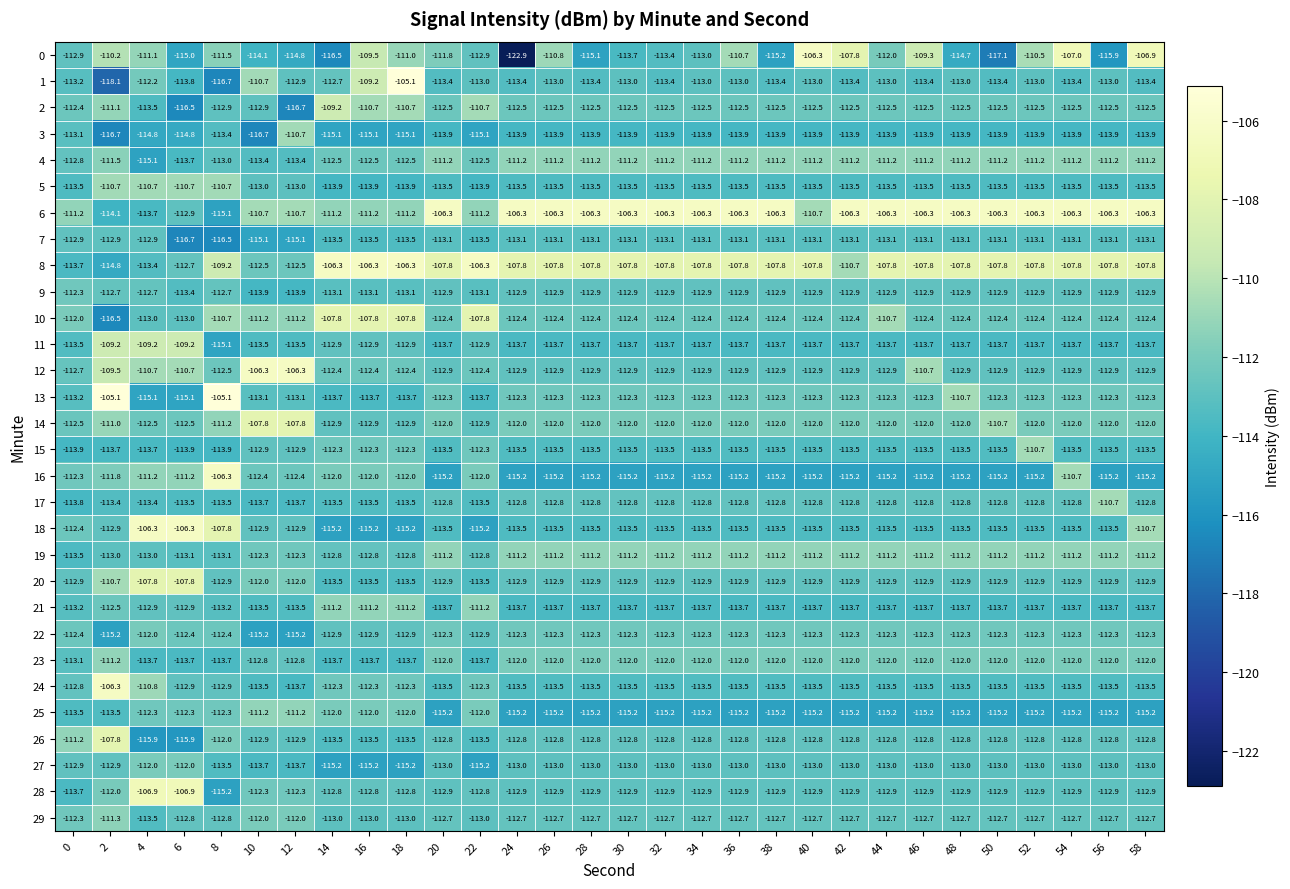

What is the difference between the second highest and minimum values in the 11 series?

5.9